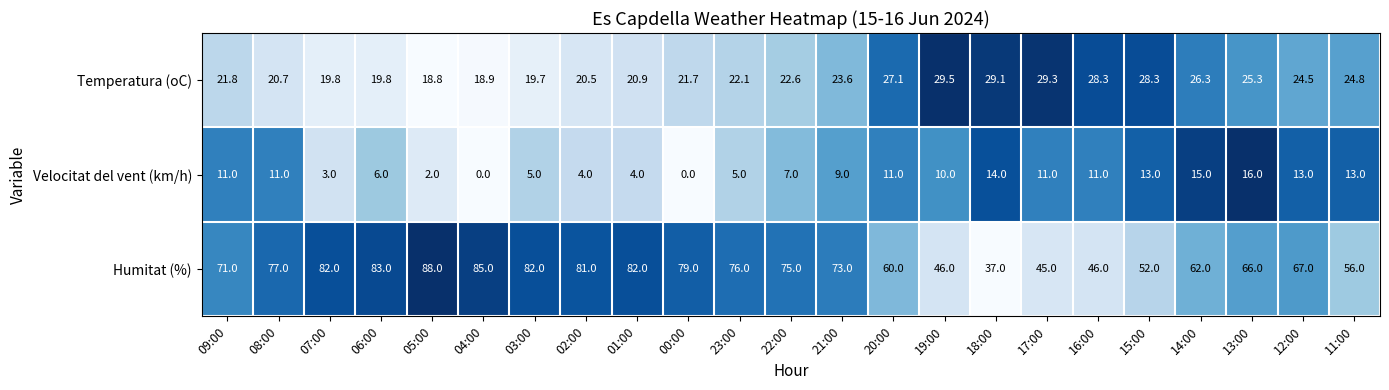

The Temperatura (oC) series shows 24.8 at 11:00. True or false?

True